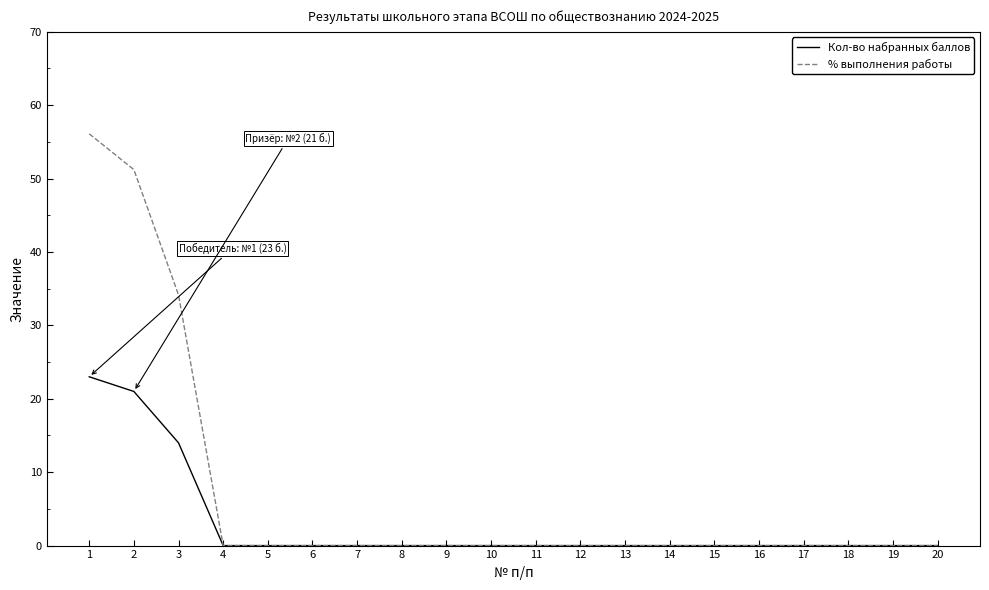

What is the average value of the Кол-во набранных баллов series?

2.9